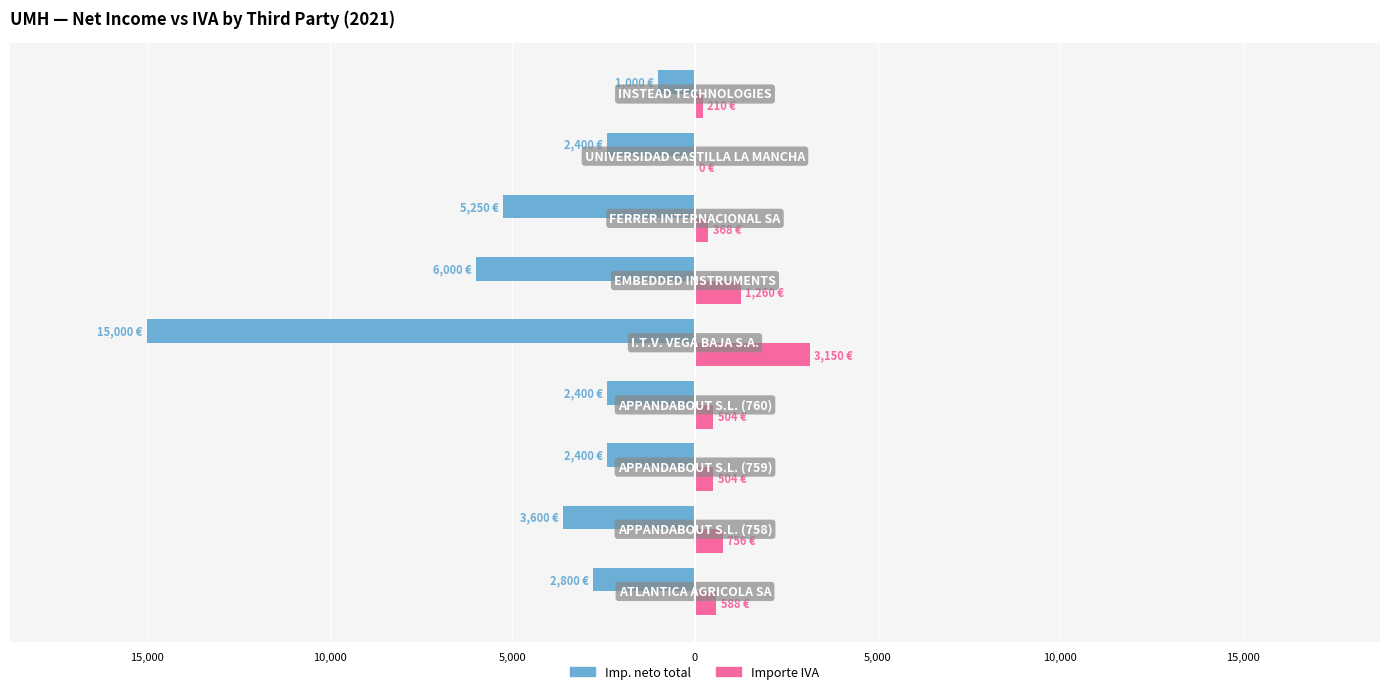

What is the value of the Importe IVA bar at the 8th from the left?

756.0